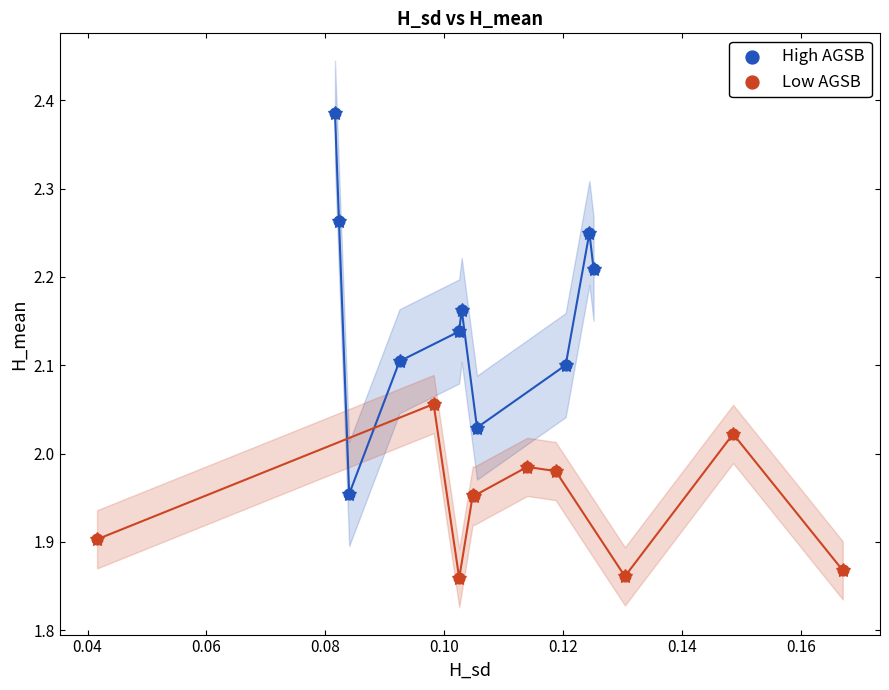

Which series has the largest Y range (max minus min)?

High AGSB